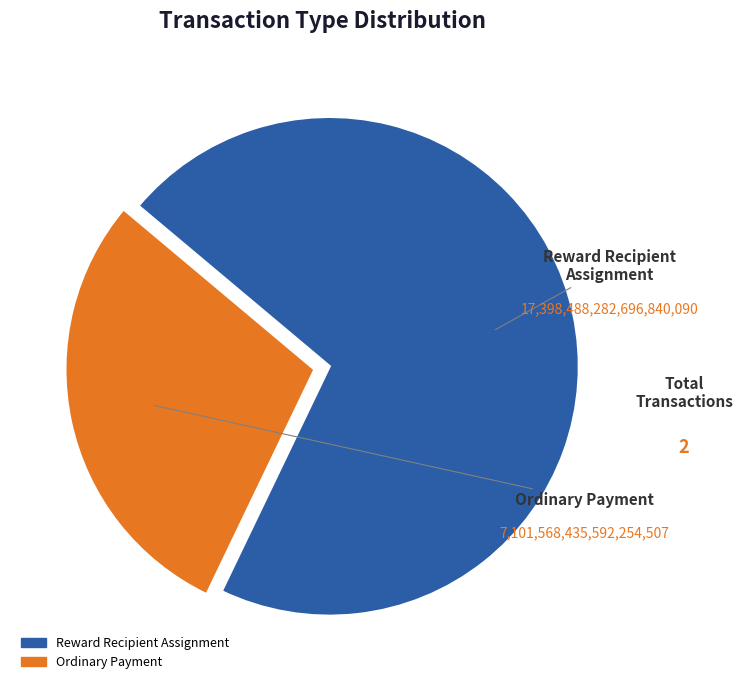

Is there a majority slice in this chart?

Yes